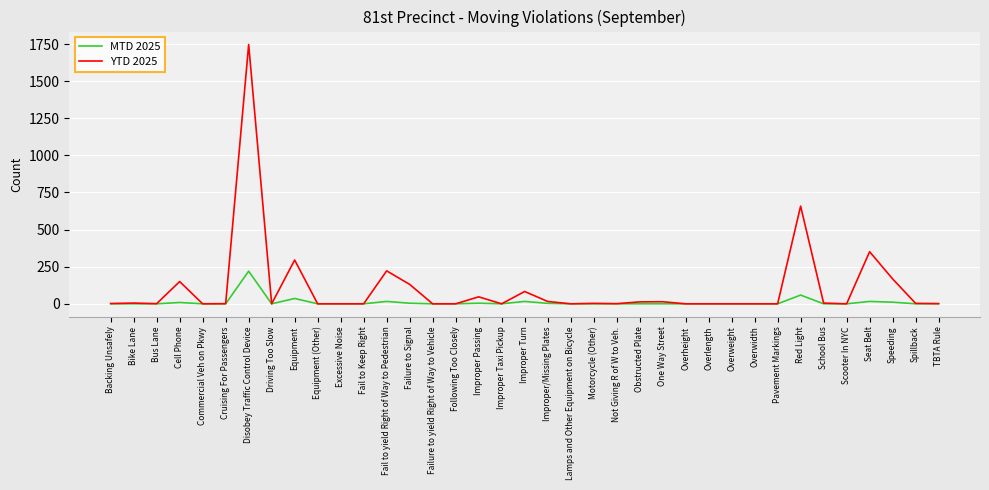

List the series in order of their overall mean, lowest first.

MTD 2025, YTD 2025